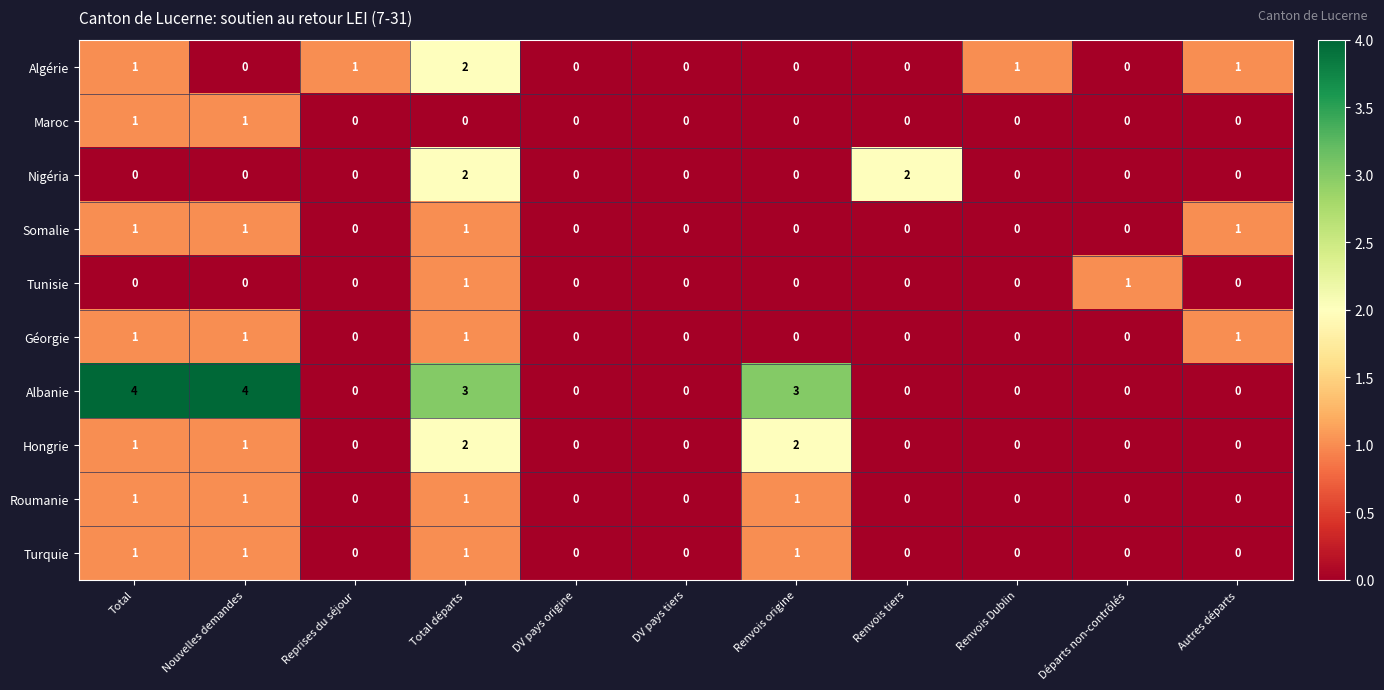

What is the greatest value displayed?

4